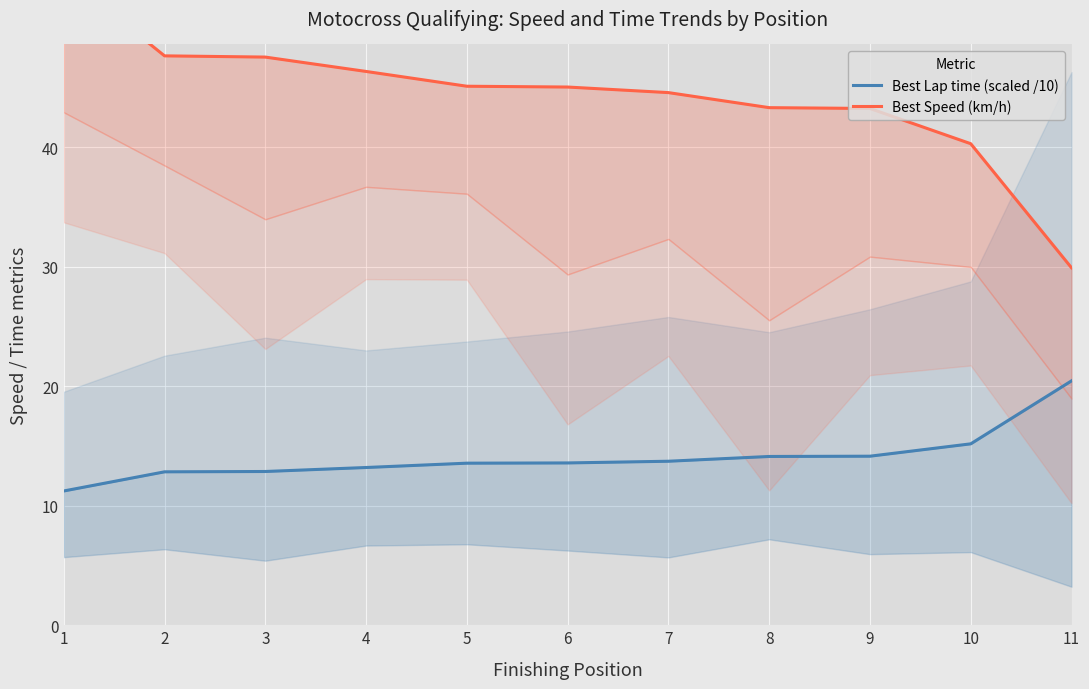

Rank the series by their maximum value, from highest to lowest.

Best Speed (km/h), Best Lap time (scaled /10)